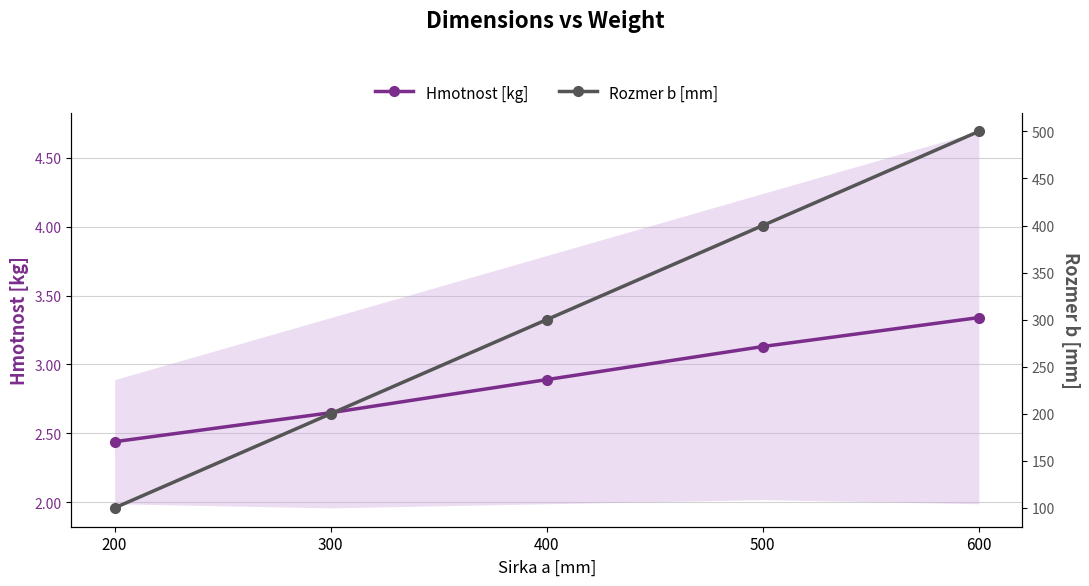

How many categories are shown in the chart?

5